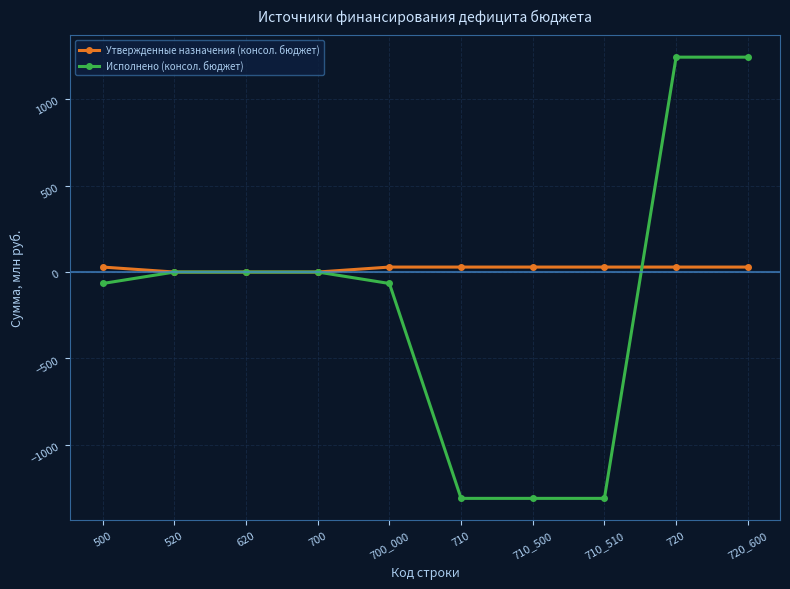

What are all the series names shown in the legend?

Утвержденные назначения (консол. бюджет), Исполнено (консол. бюджет)